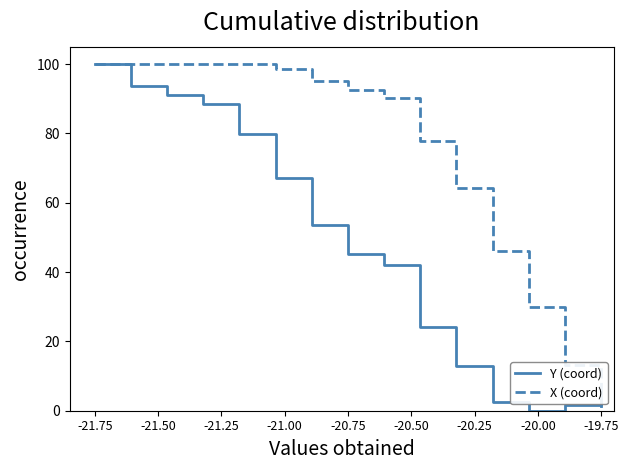

Rank the series by their average value, from highest to lowest.

X (coord), Y (coord)